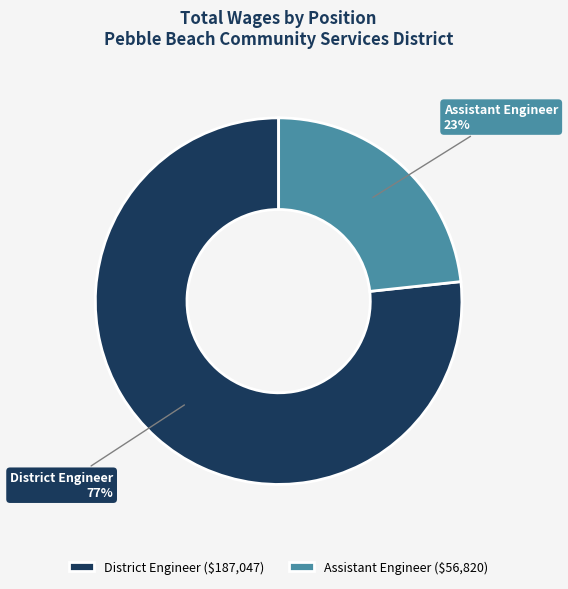

Between Assistant Engineer and District Engineer, which is larger?

District Engineer